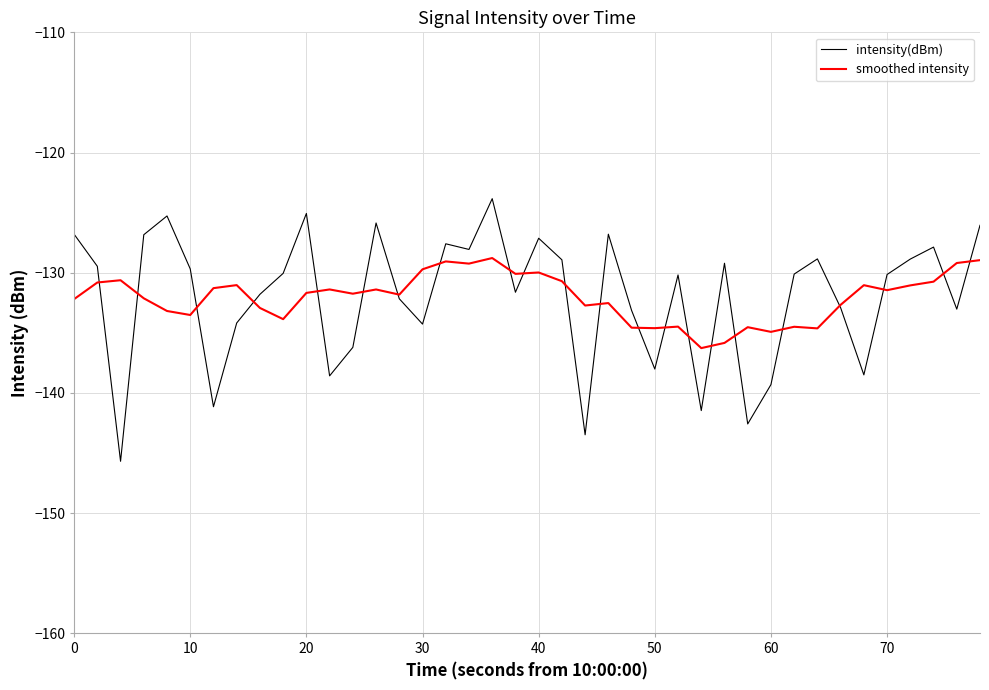

Which series has the widest spread of values?

intensity(dBm)